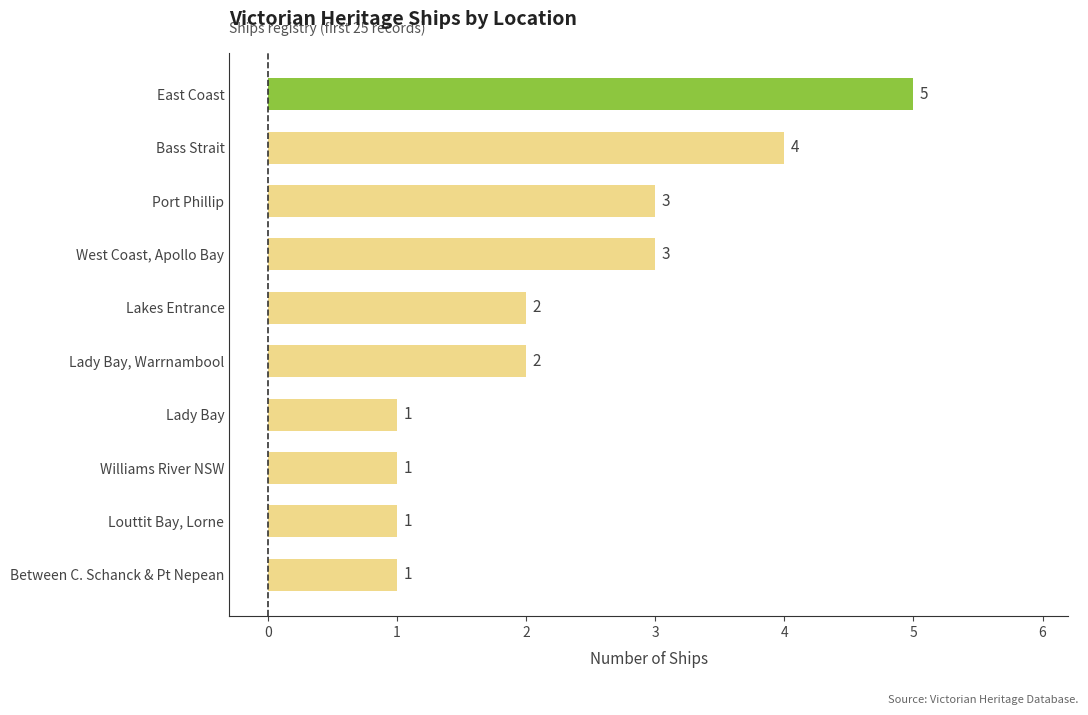

Which label corresponds to the largest value in the chart?

East Coast